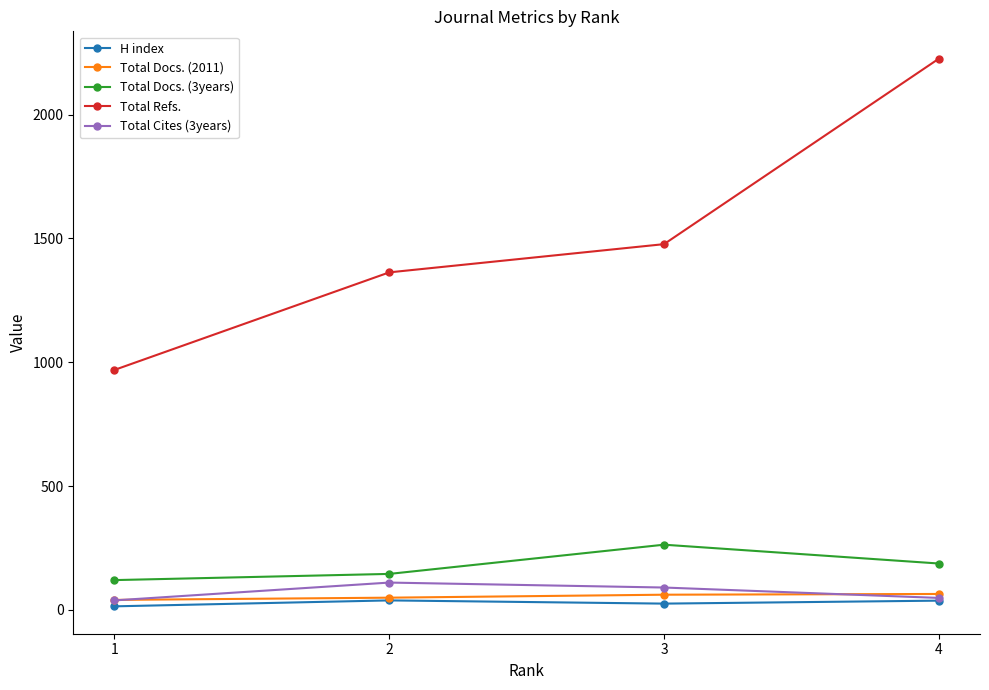

What is the maximum value shown in the chart?

2226